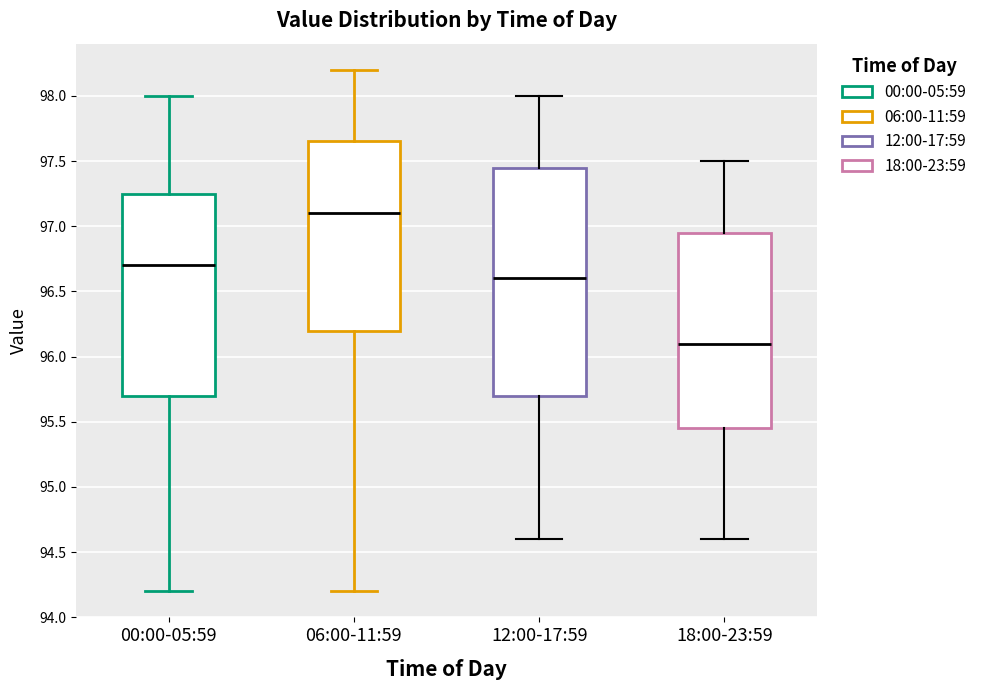

Reading left to right, transcribe this box plot: for each box, give where its median line is, the range the box spans, and where its two whiskers end, as read against the y-axis. The values are not printed on the chart, so give them approximately, as read against the axis.

00:00-05:59: median 96.70, box 95.70 to 97.25, whiskers 94.20 to 98.00
06:00-11:59: median 97.10, box 96.20 to 97.65, whiskers 94.20 to 98.20
12:00-17:59: median 96.60, box 95.70 to 97.45, whiskers 94.60 to 98.00
18:00-23:59: median 96.10, box 95.45 to 96.95, whiskers 94.60 to 97.50